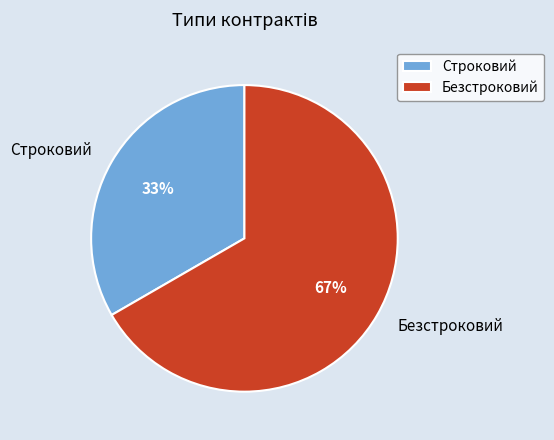

Combined, do Строковий and Безстроковий account for over 50%?

Yes